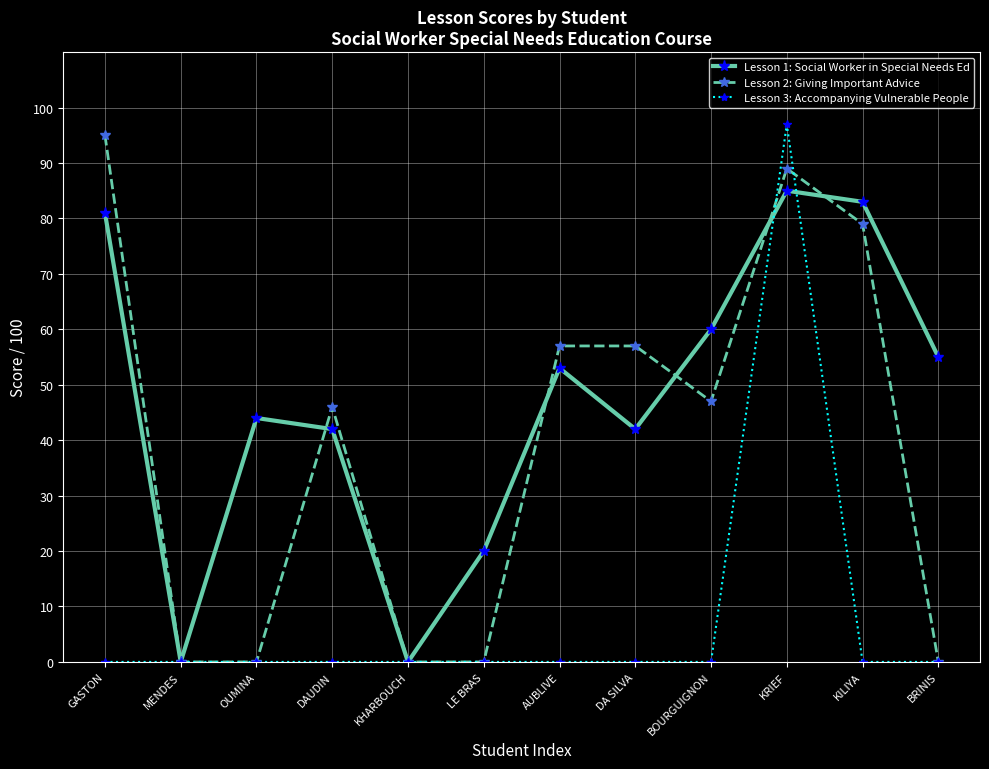

What is the sum of the Lesson 1: Social Worker in Special Needs Ed values at AUBLIVE and DA SILVA?

95